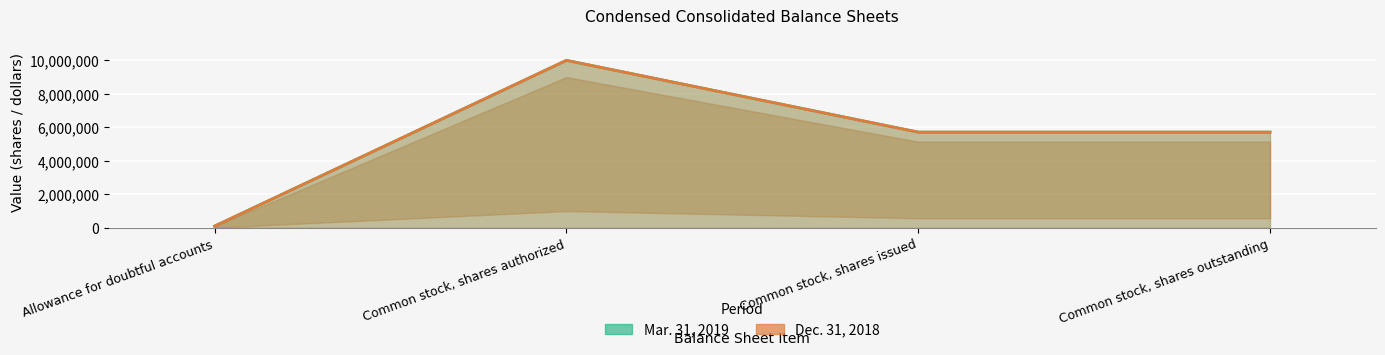

Which category has the highest value in the Mar. 31, 2019 series?

Common stock, shares authorized